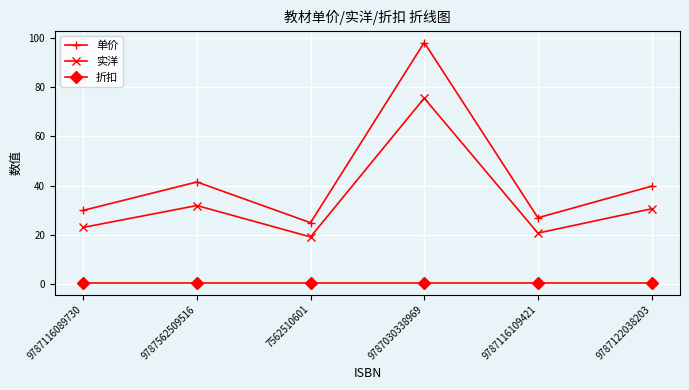

What is the label of the 3rd point from the left?

7562510601